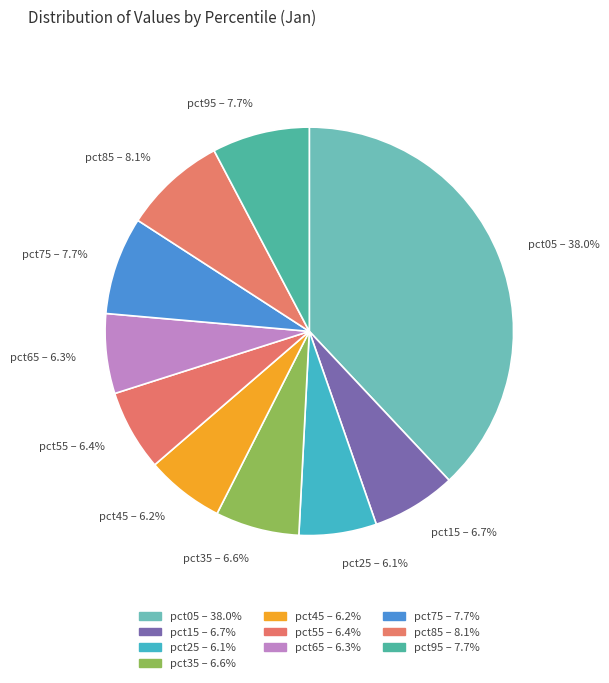

What percentage is NOT represented by pct35?

93.4%